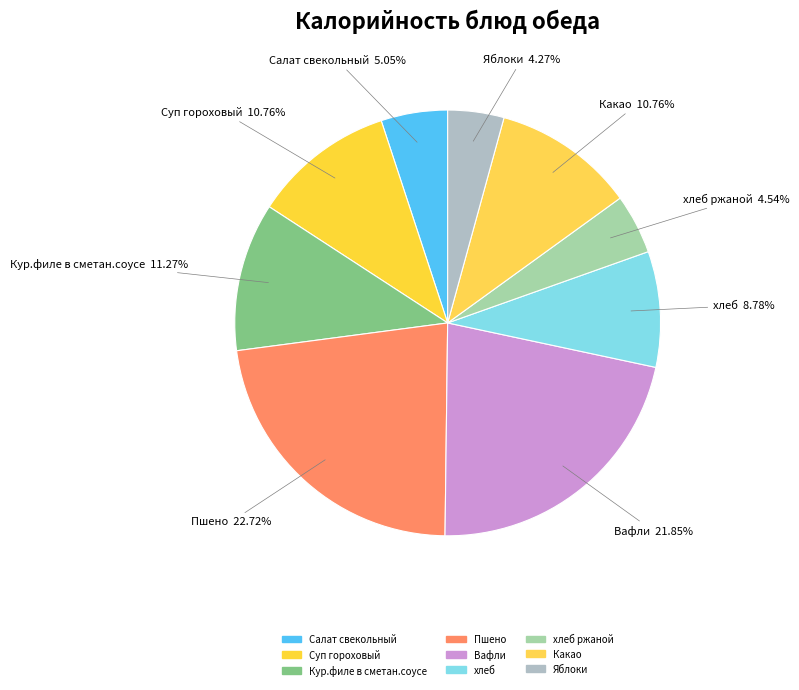

How many slices are in this pie chart?

9